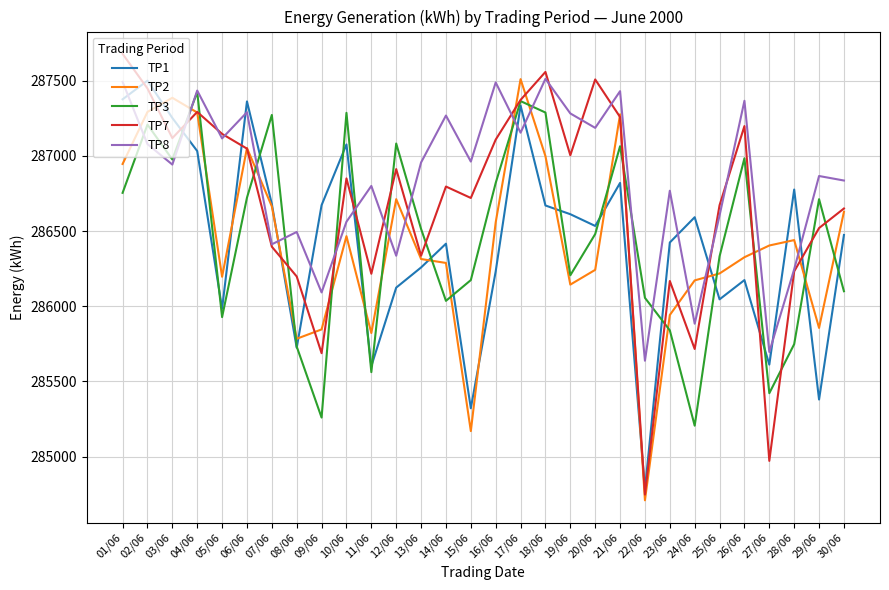

What is the spread (max minus min) of values at 25/06?

626